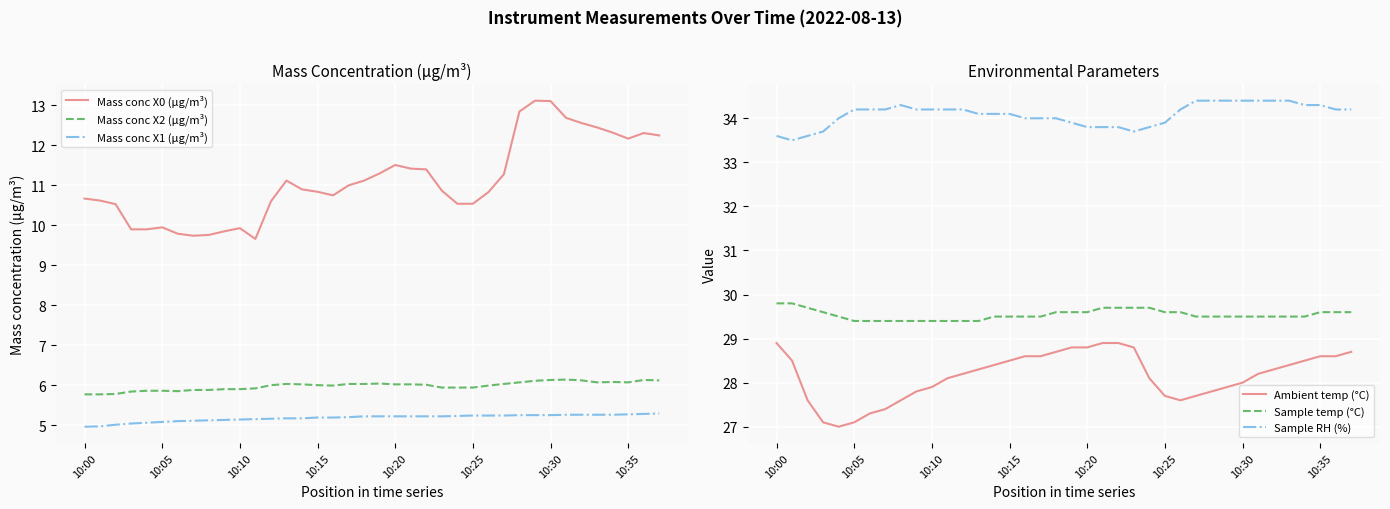

What is the spread (max minus min) of values at 21?

28.6